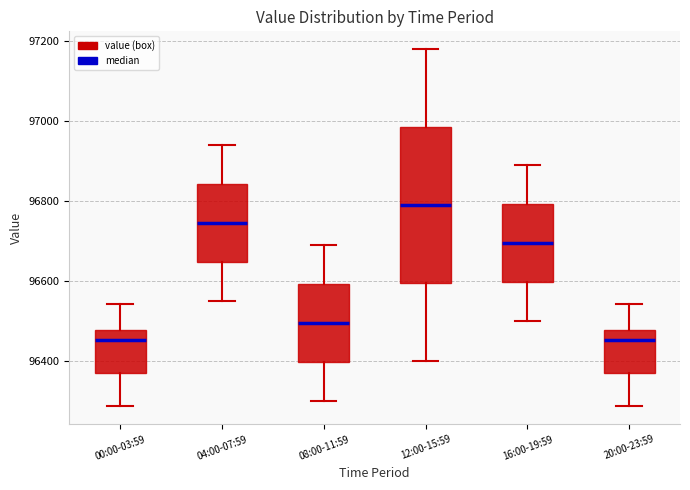

Where does the upper whisker of the box for 08:00-11:59 end on the y-axis? The values are not printed on the chart, so give them approximately, as read against the axis.

96700